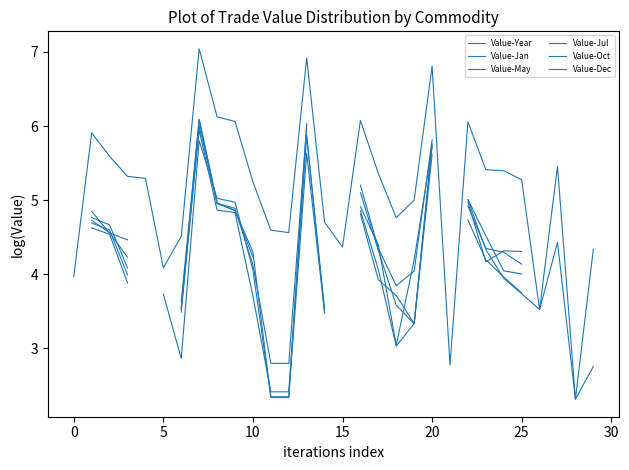

Does the chart have visible grid lines?

No